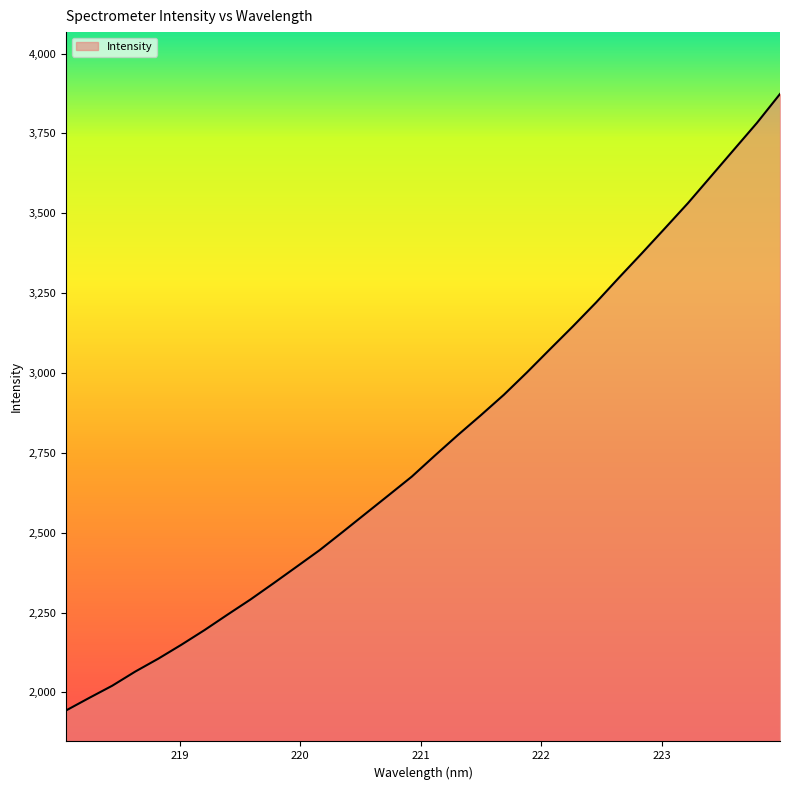

How many lines are shown in the chart?

1